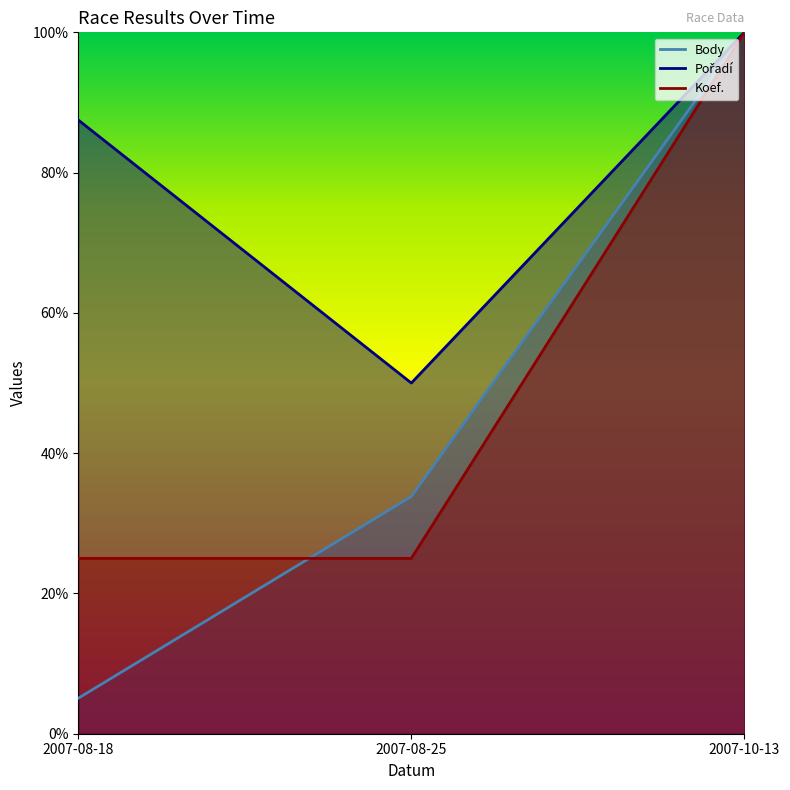

Does the chart have visible grid lines?

No